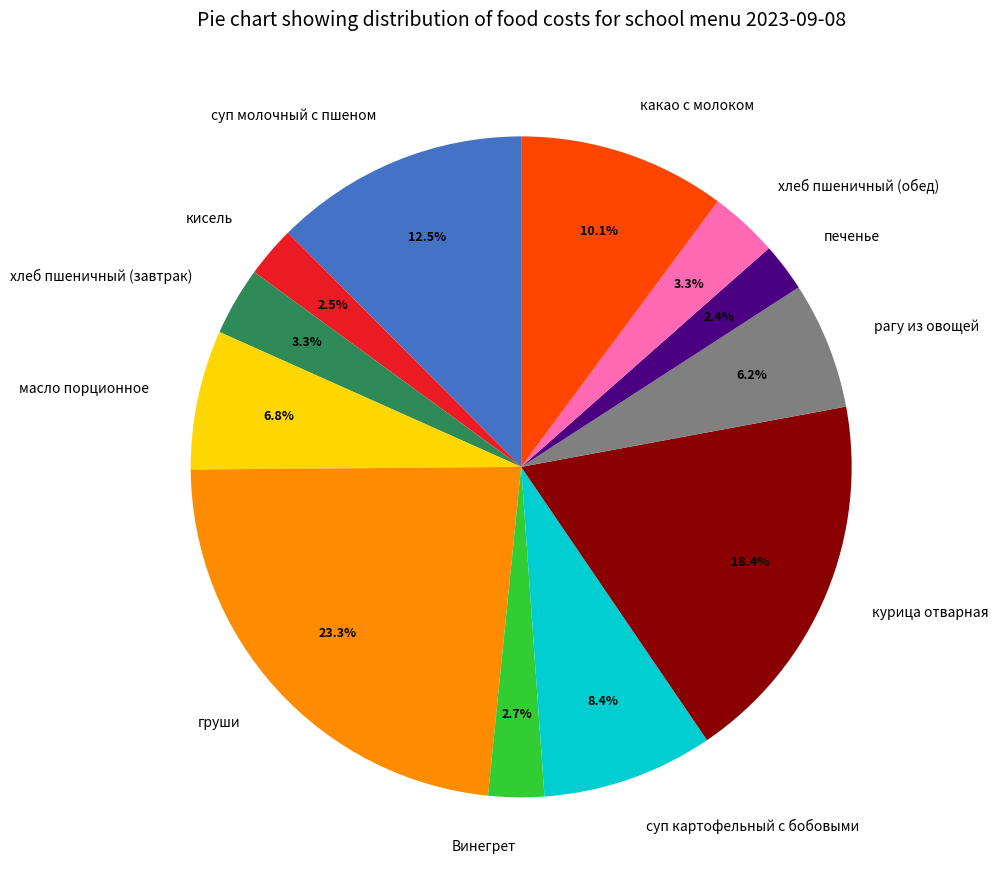

Is there a majority slice in this chart?

No